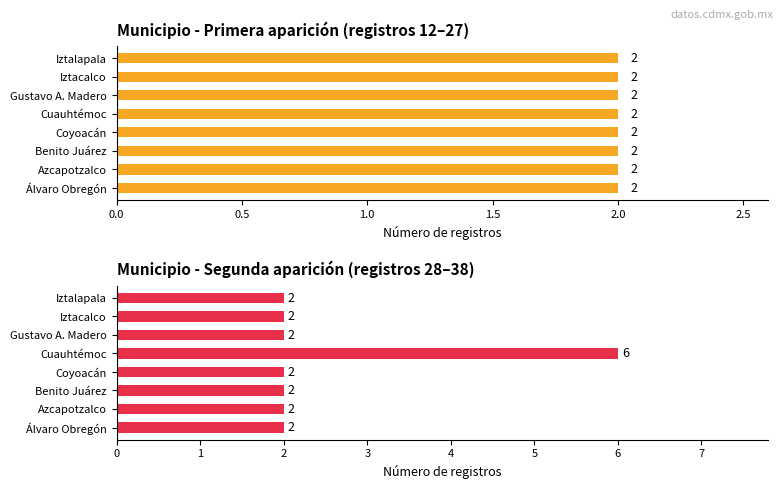

What are all the series names shown in the legend?

Primera aparición (registros 12-27), Segunda aparición (registros 28–38)